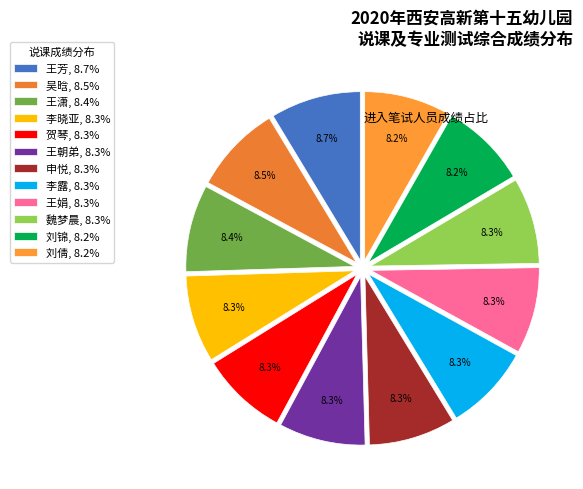

How many segments does this pie chart have?

12